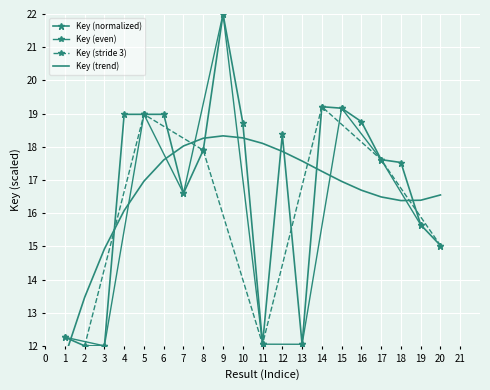

At which category does the data reach its first local peak?

5